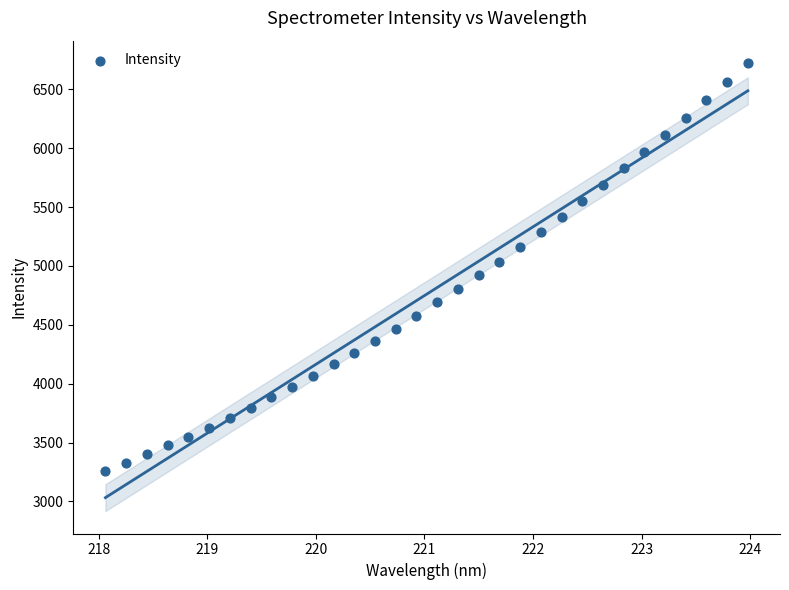

What is the range of Y values (max minus min)?

3463.6